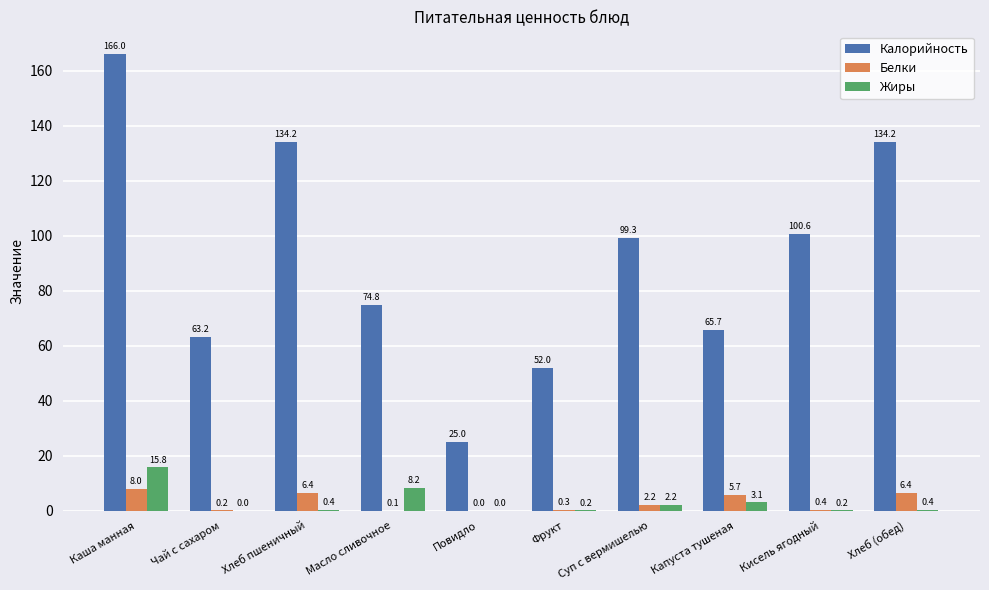

At which category is the sum across all series the highest?

Каша манная